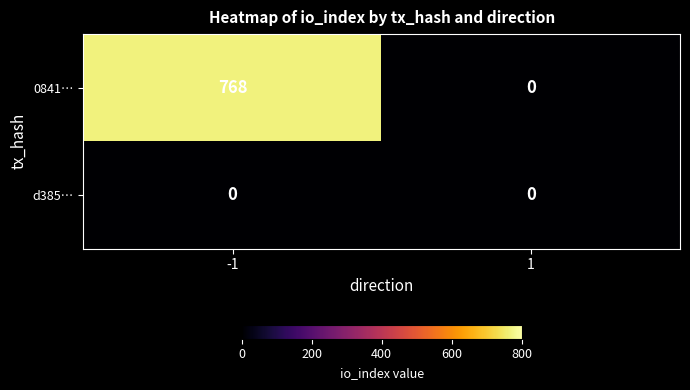

Reading right to left, transcribe all the data shown in this chart.

0841…: 1=0	-1=768
d385…: 1=0	-1=0